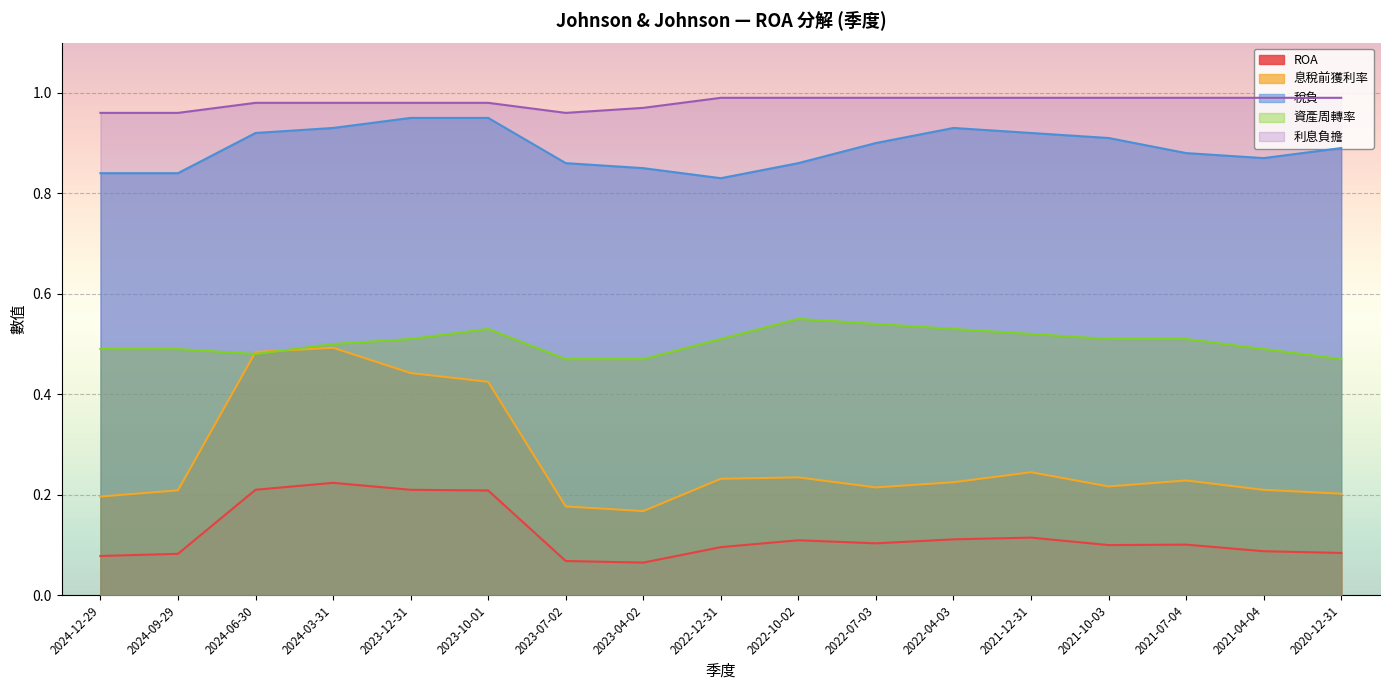

Is the value of 稅負 at 2024-03-31 greater than the value of 利息負擔 at 2022-04-03?

No